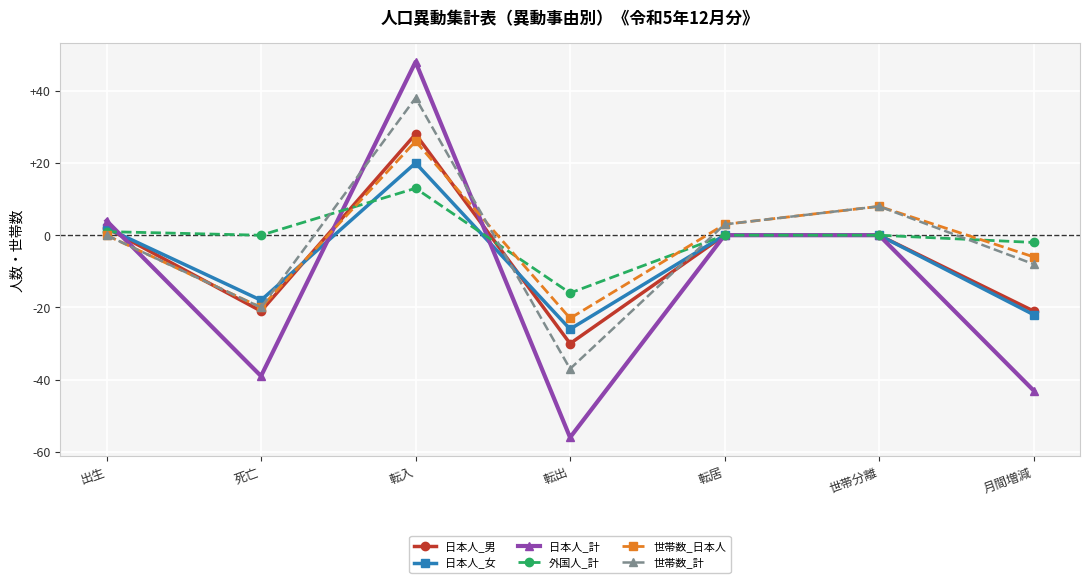

Which series has the largest total across all categories?

外国人_計